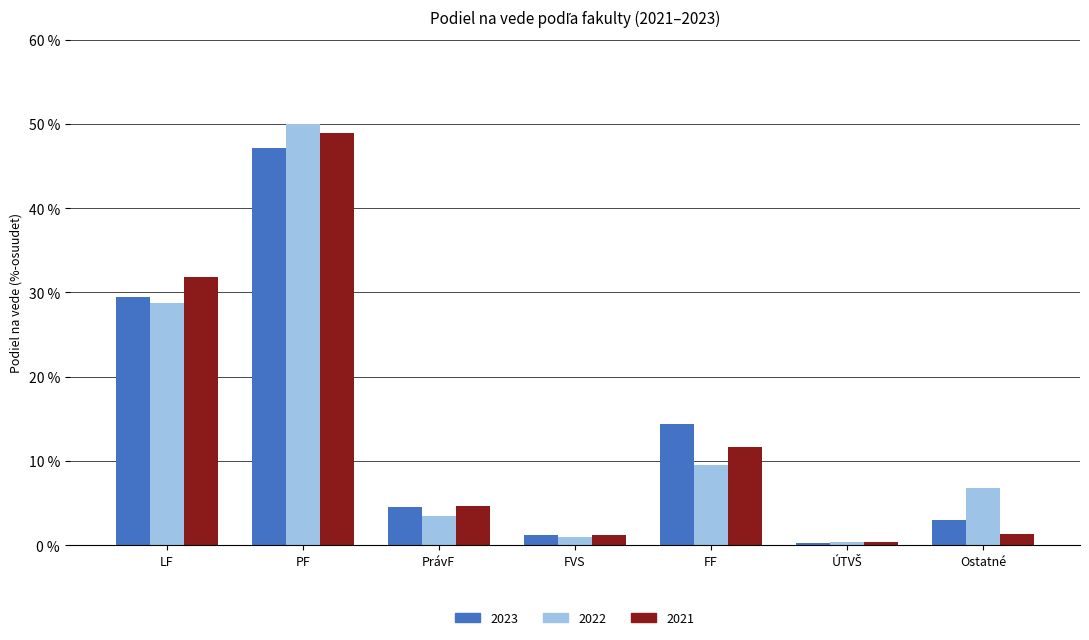

At which category is the sum across all series the highest?

PF